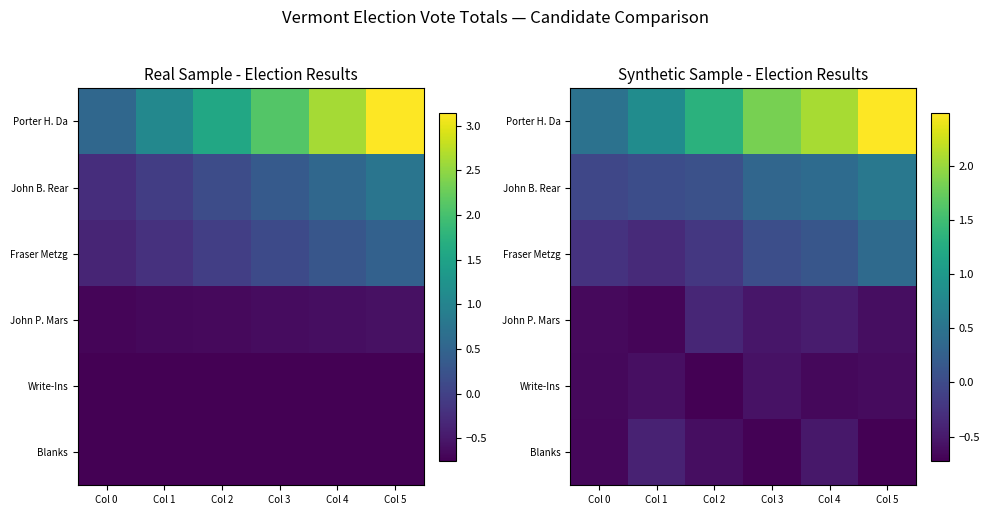

True or false: John P. Mars has a value of -0.6 at Col 5.

True